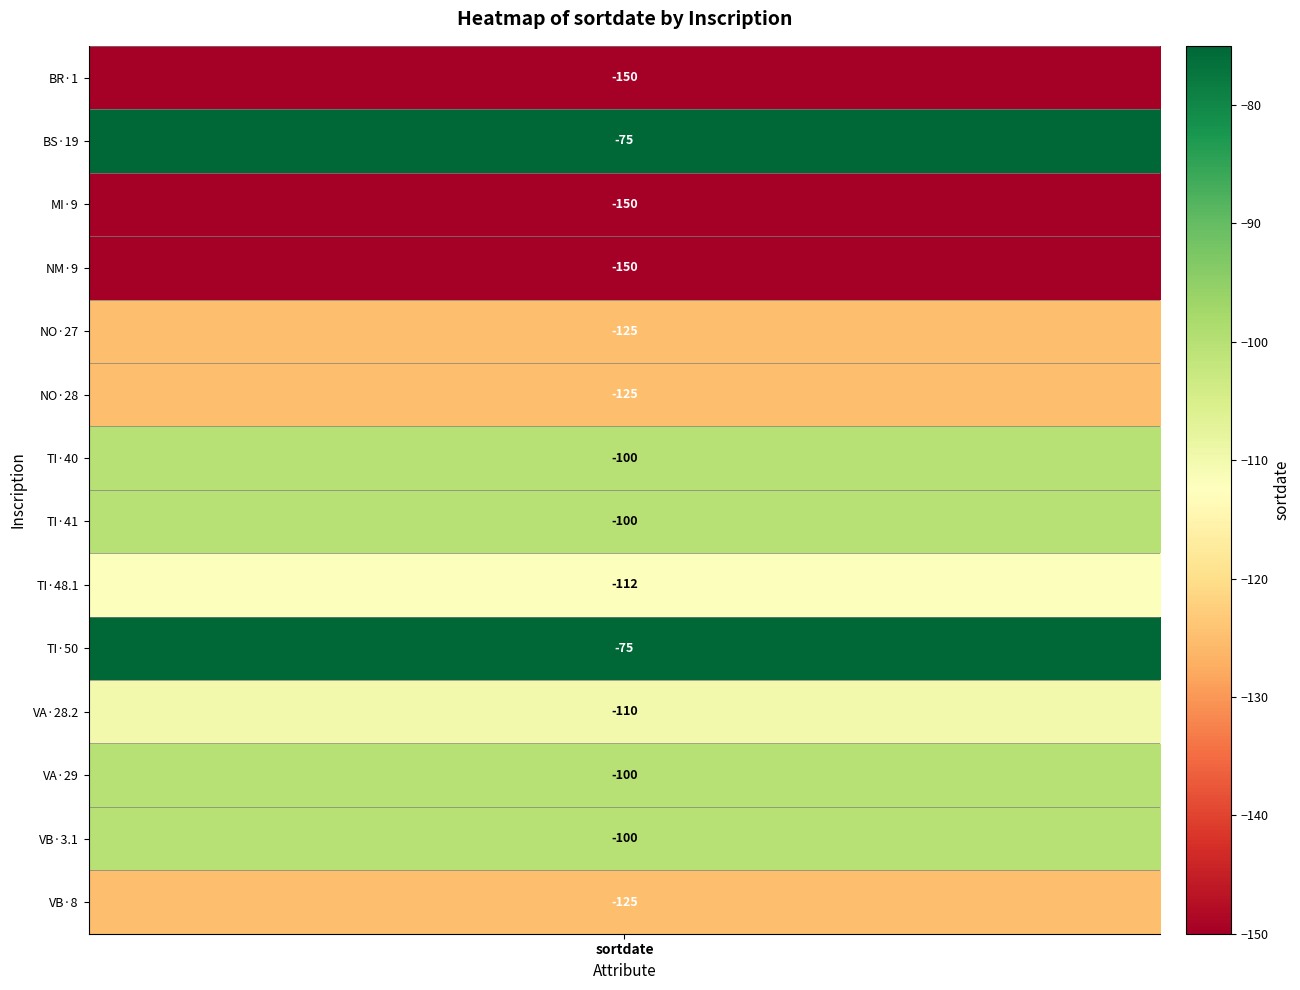

True or false: the data shows -27 at 8.

False